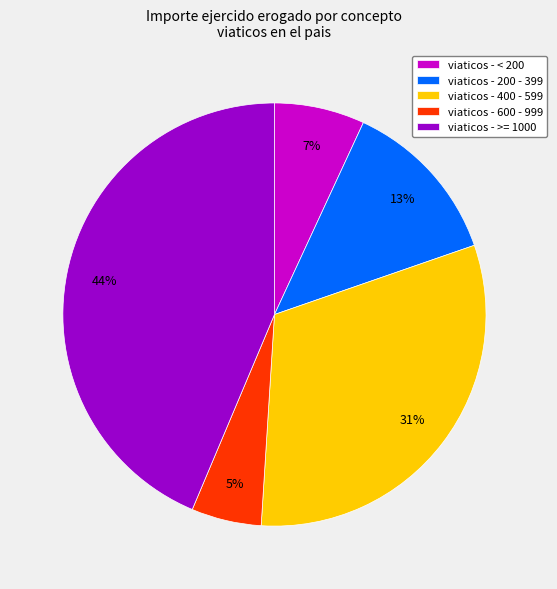

Rank the categories by value from highest to lowest.

viaticos - >= 1000, viaticos - 400 - 599, viaticos - 200 - 399, viaticos - < 200, viaticos - 600 - 999